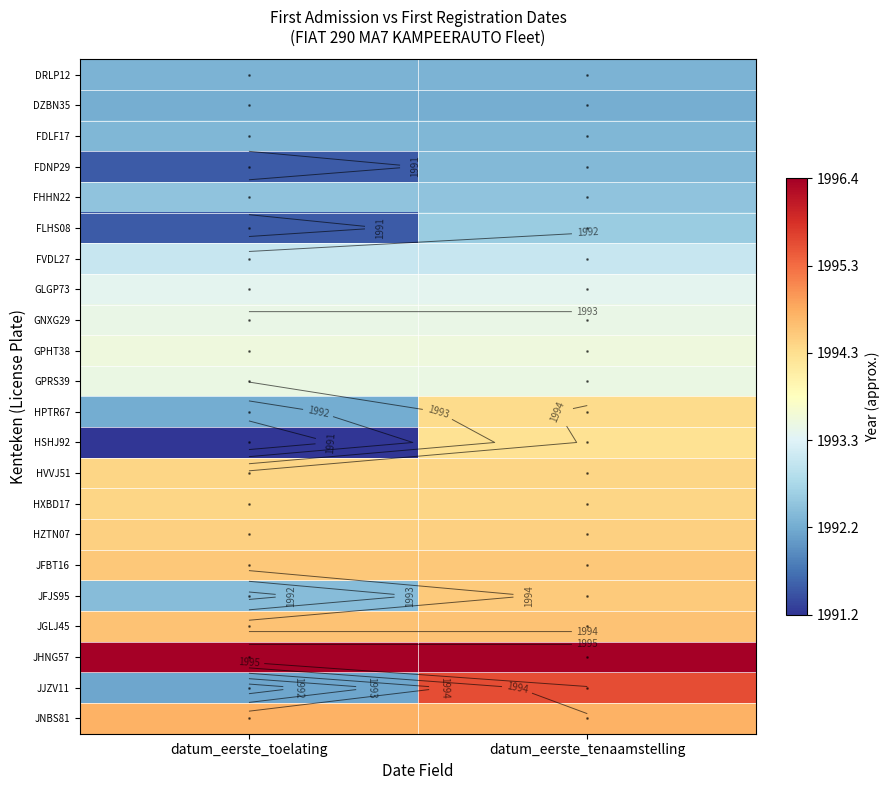

List the series in order of their peak value, lowest first.

DZBN35, DRLP12, FDLF17, FDNP29, FHHN22, FLHS08, FVDL27, GLGP73, GNXG29, GPRS39, GPHT38, HSHJ92, HPTR67, HVVJ51, HXBD17, HZTN07, JFJS95, JFBT16, JGLJ45, JNBS81, JJZV11, JHNG57